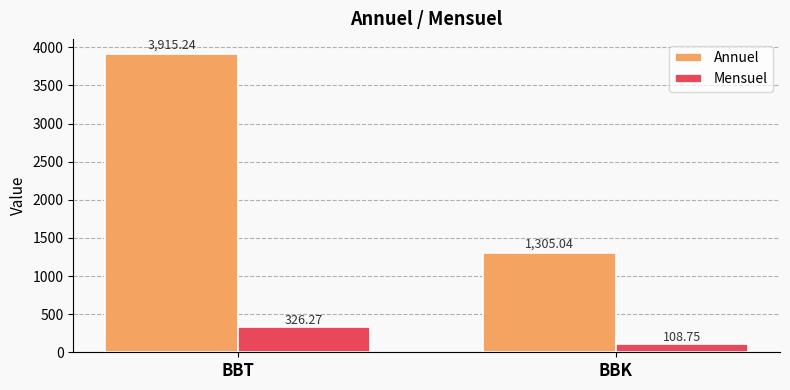

Reading left to right, list all the values displayed in this chart.

Annuel: 3915.2	1305.0
Mensuel: 326.3	108.8